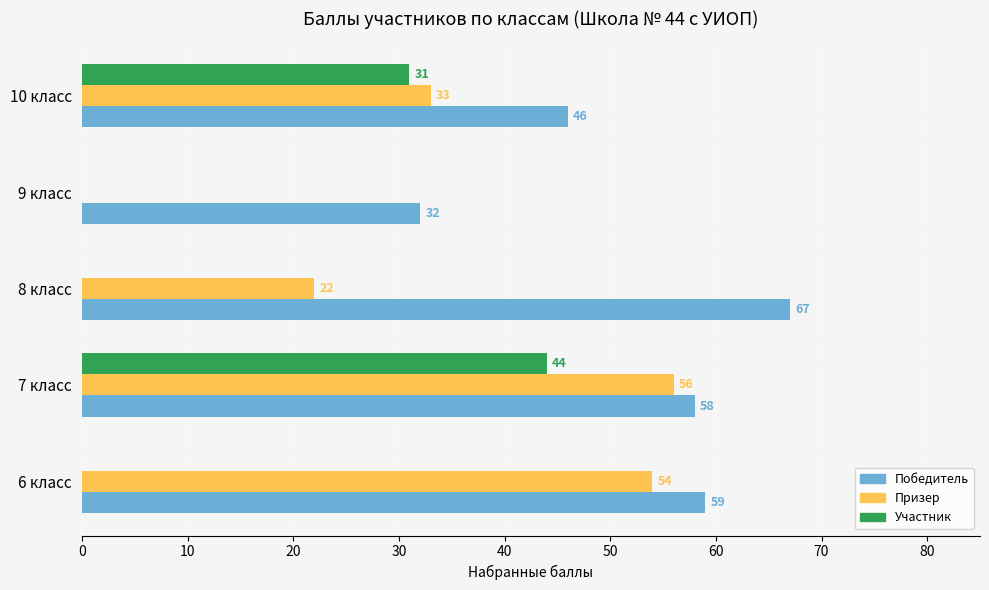

Between 6 класс and 8 класс, which series saw the biggest shift?

Призер